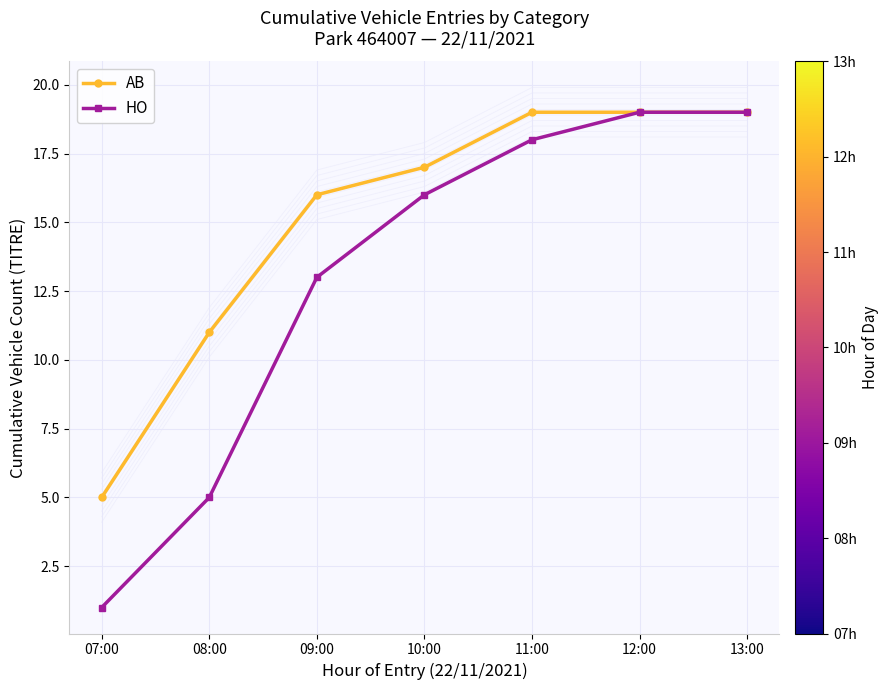

What is the average value of the AB series?

15